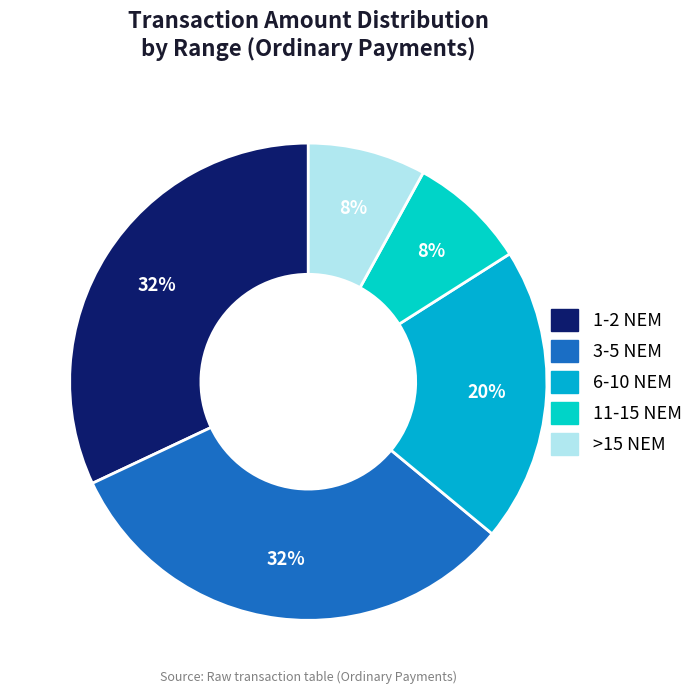

How many segments does this pie chart have?

5